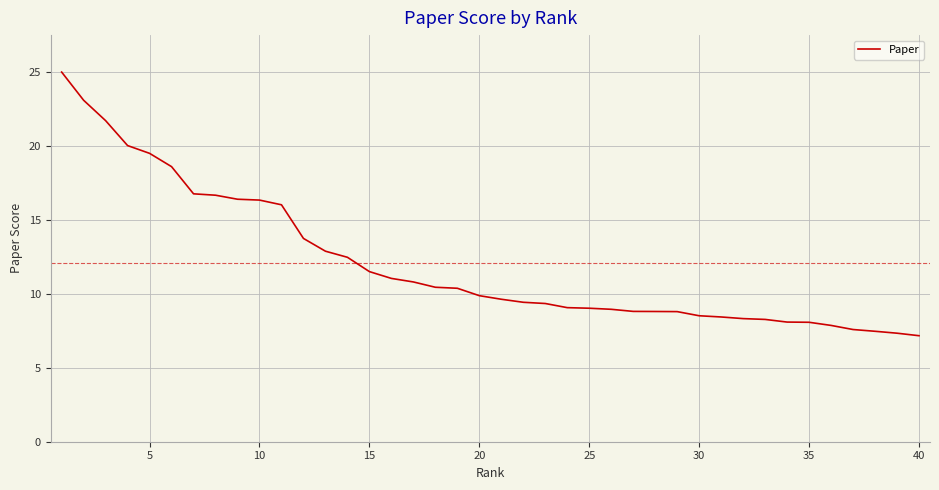

What is the maximum value shown in the chart?

25.0